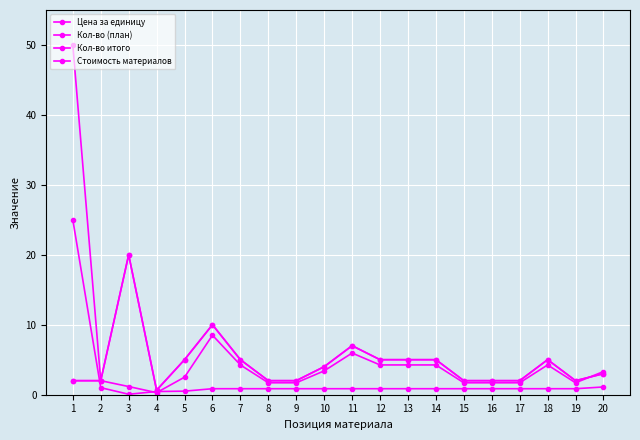

At how many categories does at least one series exceed 20?

1